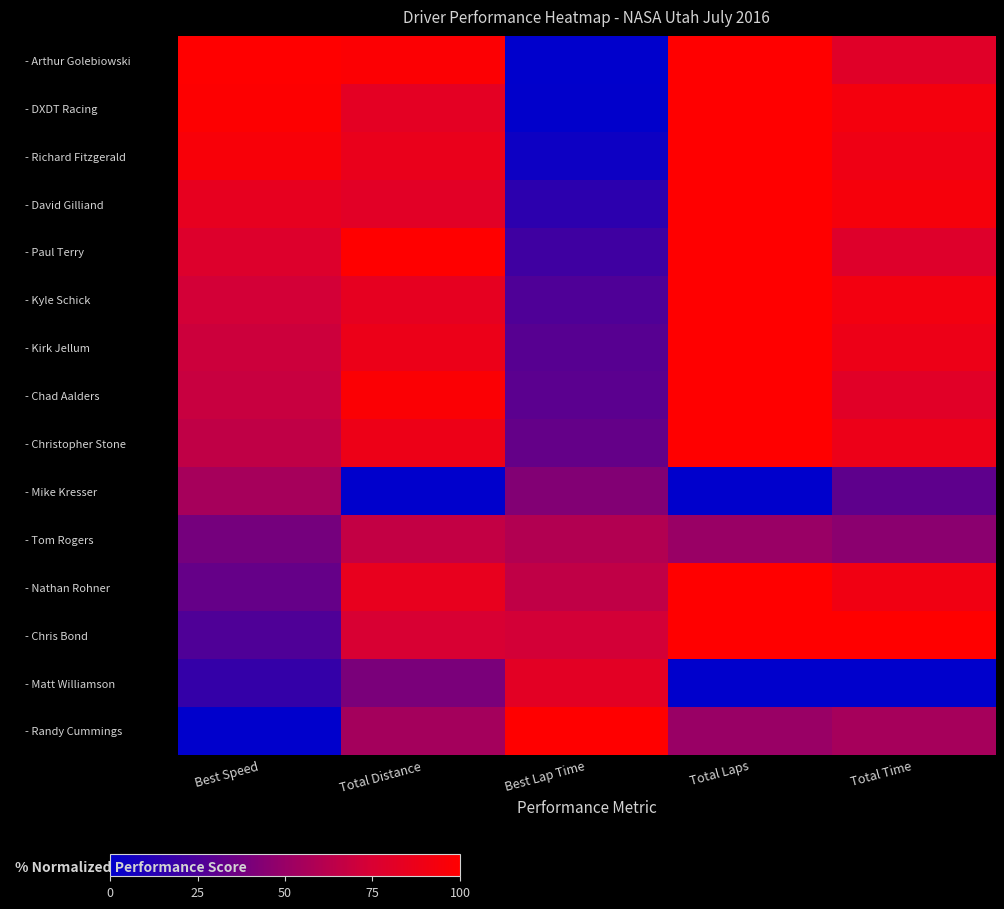

Between Best Speed and Total Distance, which is larger?

Best Speed